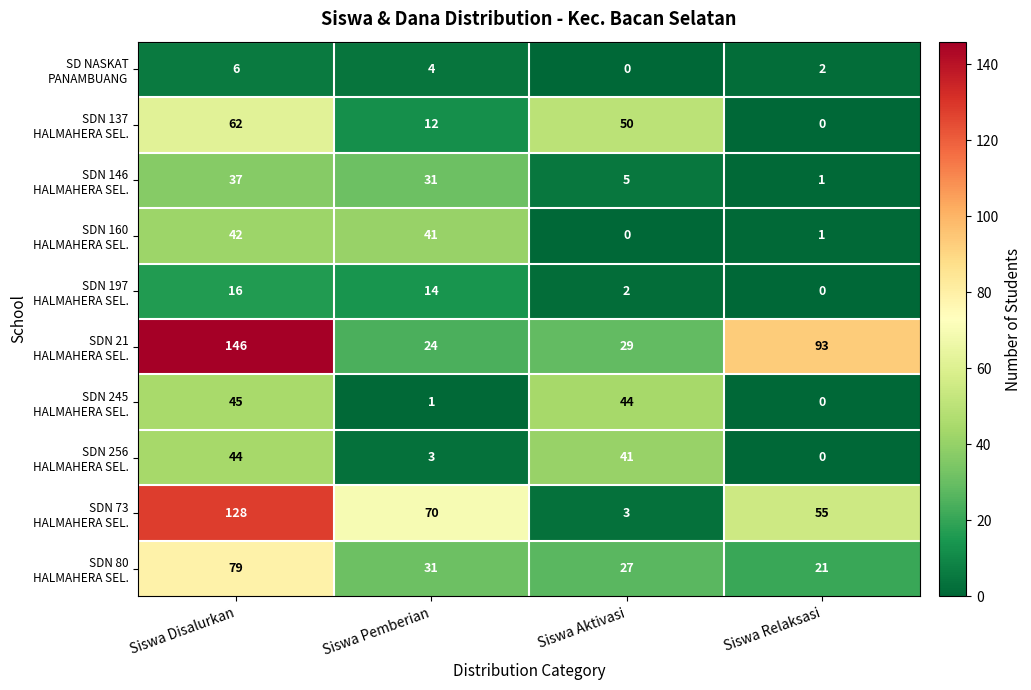

Which label corresponds to the largest value in the chart?

Siswa Disalurkan